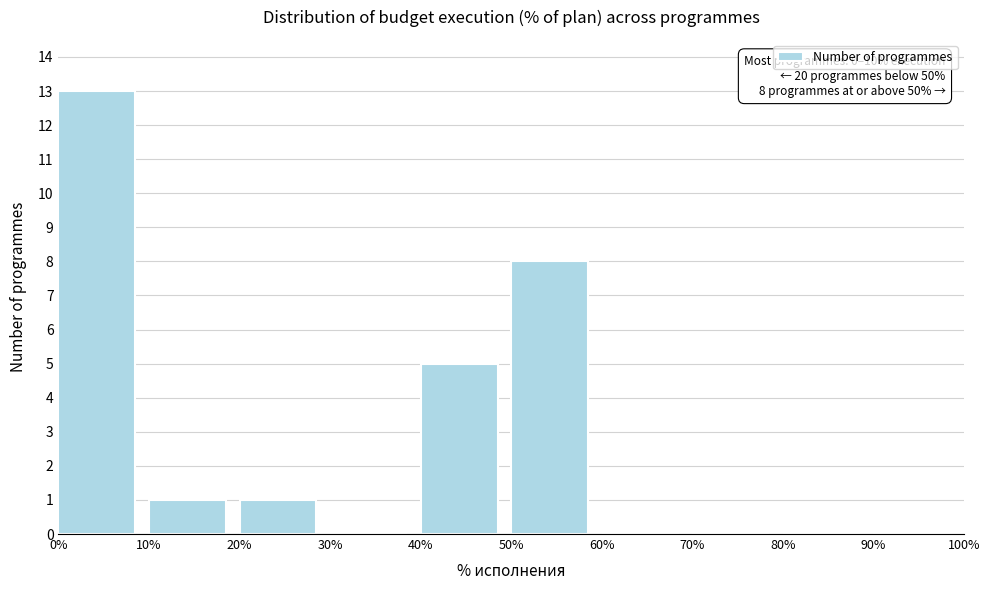

Over which range of the x-axis is the bar tallest?

0% to 10%